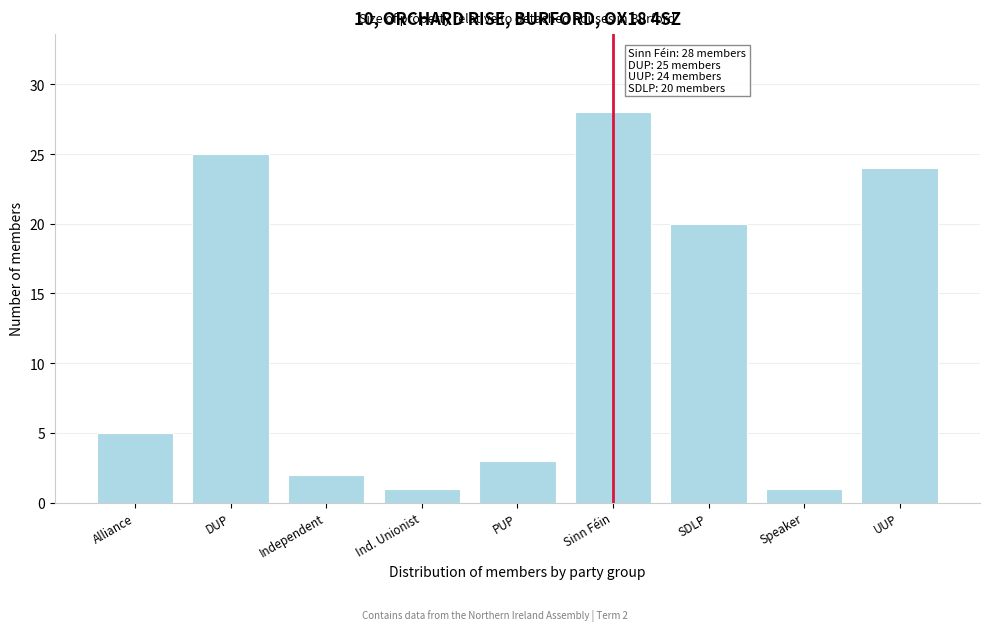

Reading left to right, list all the values displayed in this chart.

Alliance=5	DUP=25	Independent=2	Ind. Unionist=1	PUP=3	Sinn Féin=28	SDLP=20	Speaker=1	UUP=24